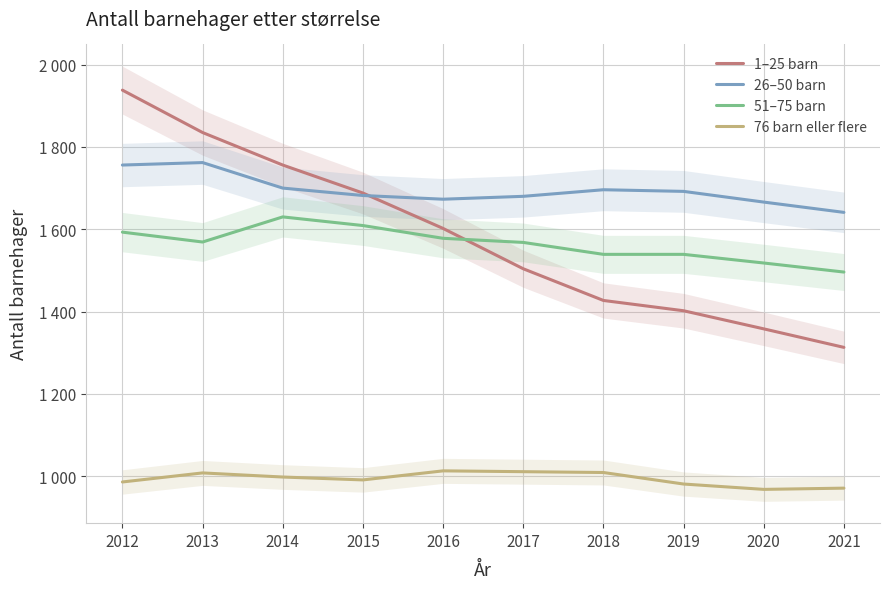

Is the value of 26–50 barn at 2014 greater than the value of 1–25 barn at 2013?

No